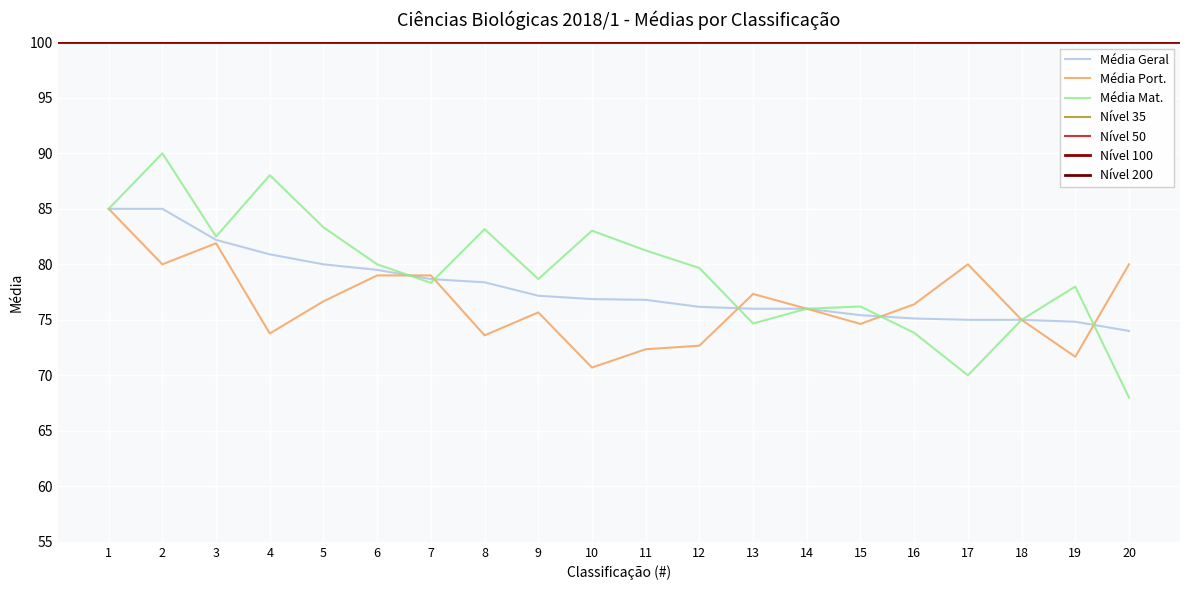

Reading left to right, extract all data points from this chart.

Média Geral: 85.0	85.0	82.2	80.9	80.0	79.5	78.7	78.4	77.2	76.9	76.8	76.2	76.0	76.0	75.4	75.1	75.0	75.0	74.8	74.0
Média Port.: 85.0	80.0	81.9	73.8	76.7	79.0	79.0	73.6	75.7	70.7	72.3	72.7	77.3	76.0	74.6	76.4	80.0	75.0	71.7	80.0
Média Mat.: 85.0	90.0	82.5	88.0	83.3	80.0	78.3	83.2	78.7	83.0	81.2	79.7	74.7	76.0	76.2	73.8	70.0	75.0	78.0	68.0